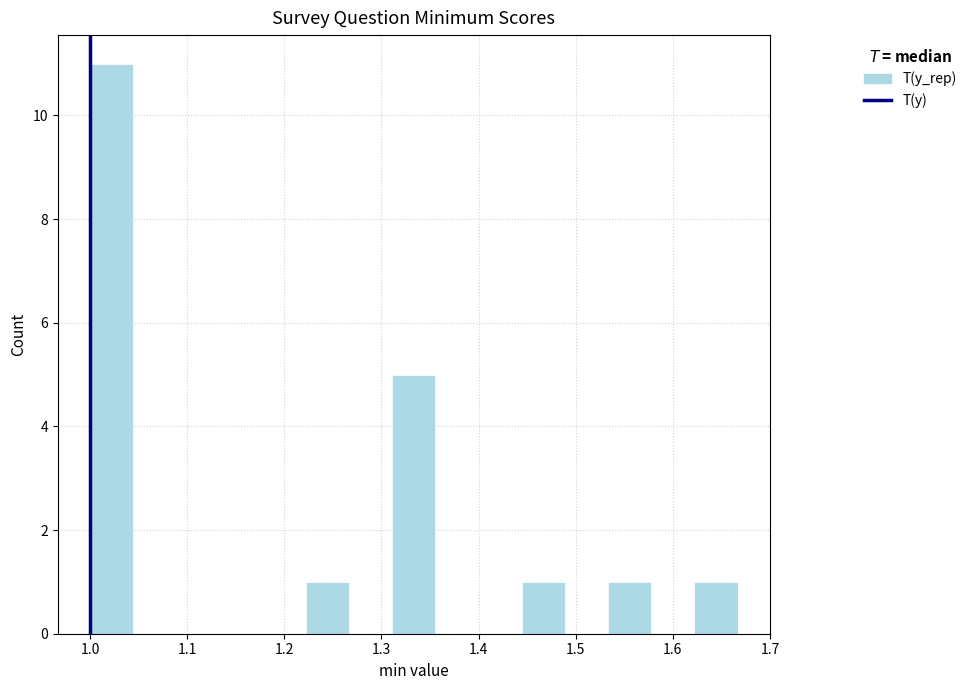

What is the height of the bar covering 1.00 to 1.04 on the x-axis? Neither the bar edges nor the heights are printed on the chart, so give them approximately, as read against the axes.

11